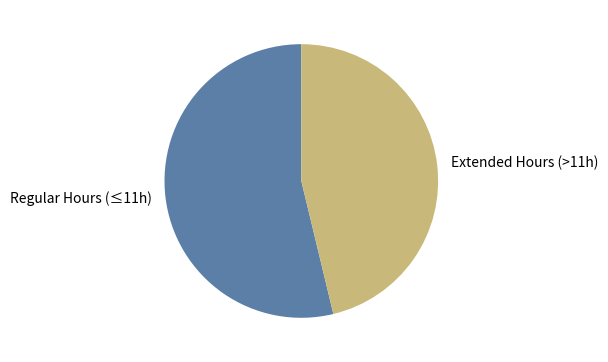

Is there a majority slice in this chart?

Yes